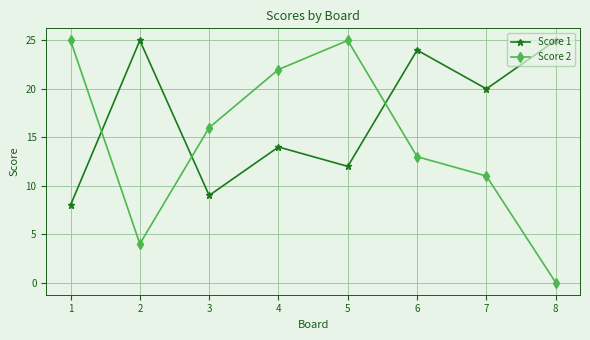

Rank the series at 5 from highest to lowest value.

Score 2, Score 1